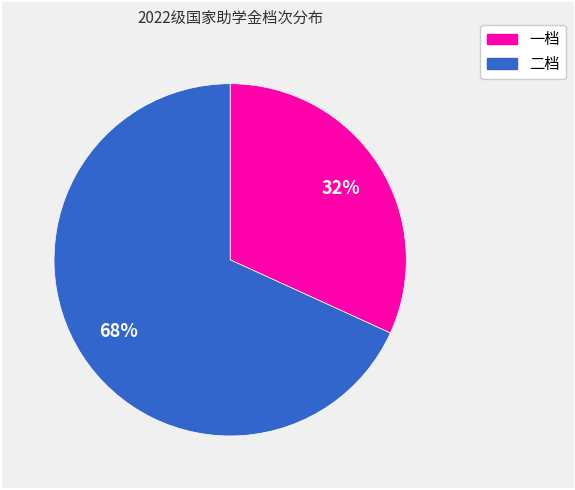

Which category has the smallest portion of the pie?

一档